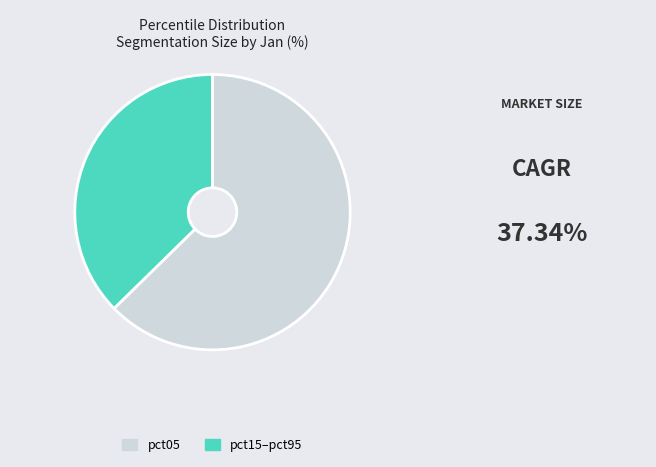

How many slices are in this pie chart?

2